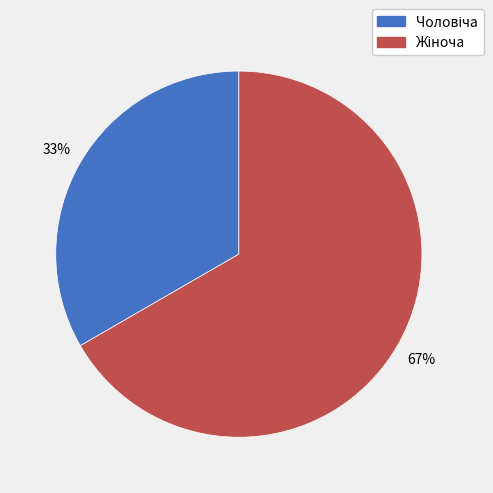

Is there a majority slice in this chart?

Yes